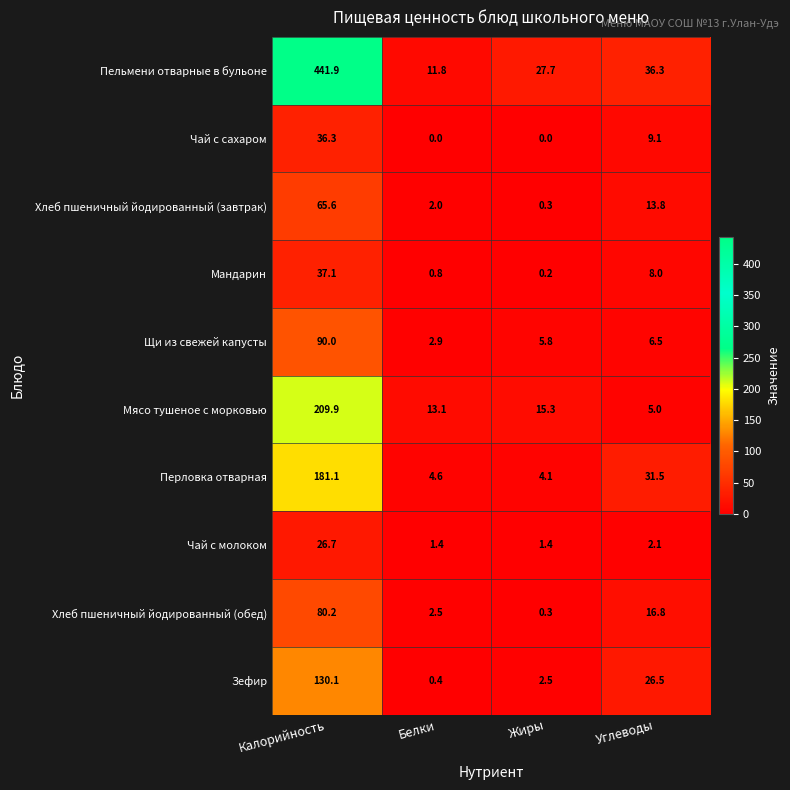

At which label is Перловка отварная closest to 92?

Углеводы